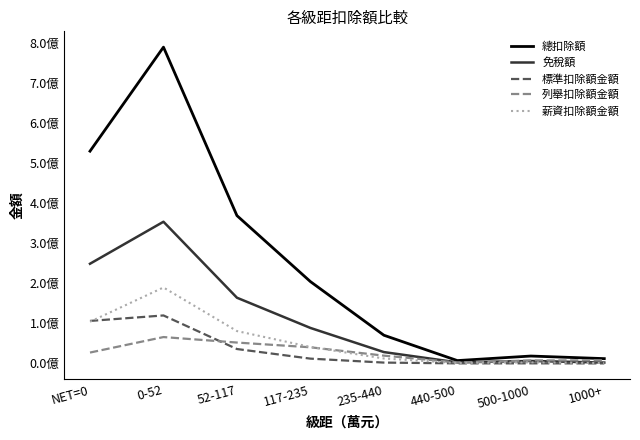

True or false: 總扣除額 has more than 0 interior local peaks.

True